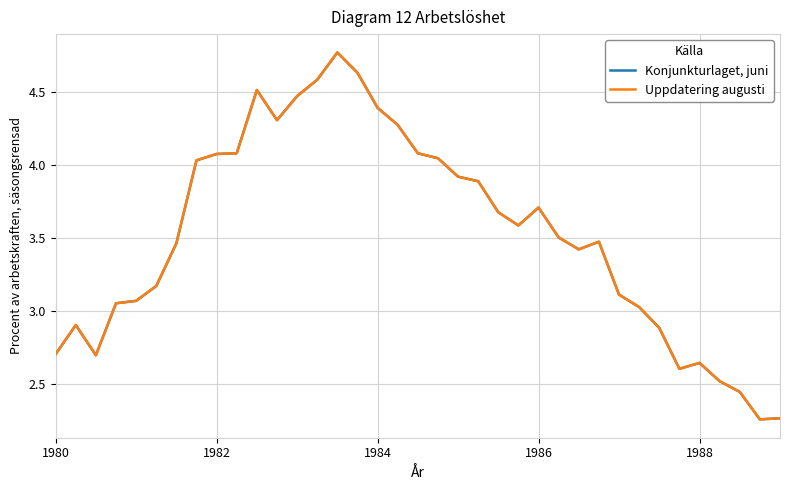

Does the chart have visible grid lines?

Yes